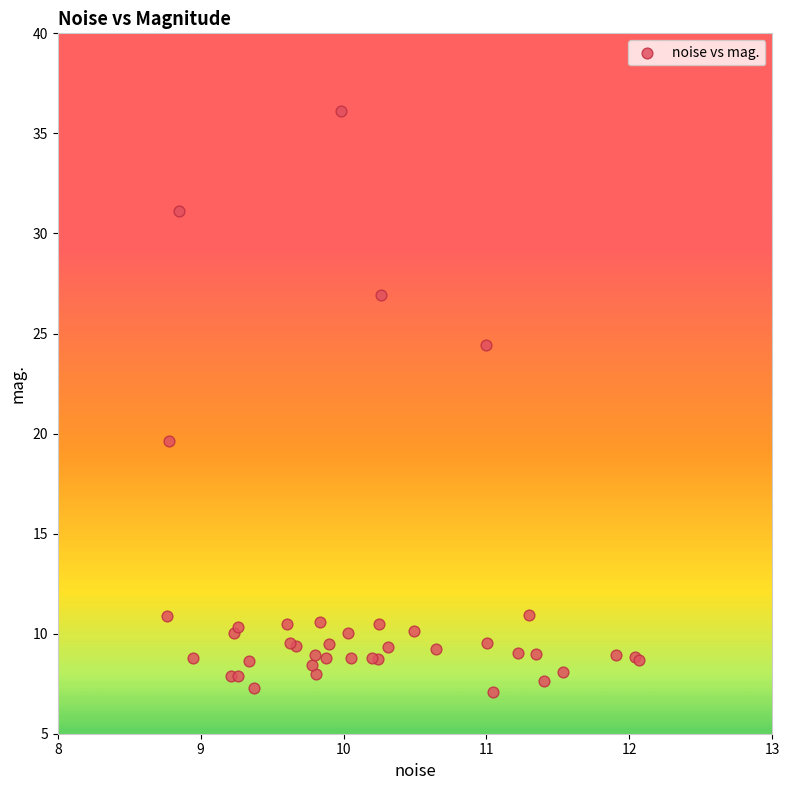

What Y value in the scatter plot is closest to 21?

19.6